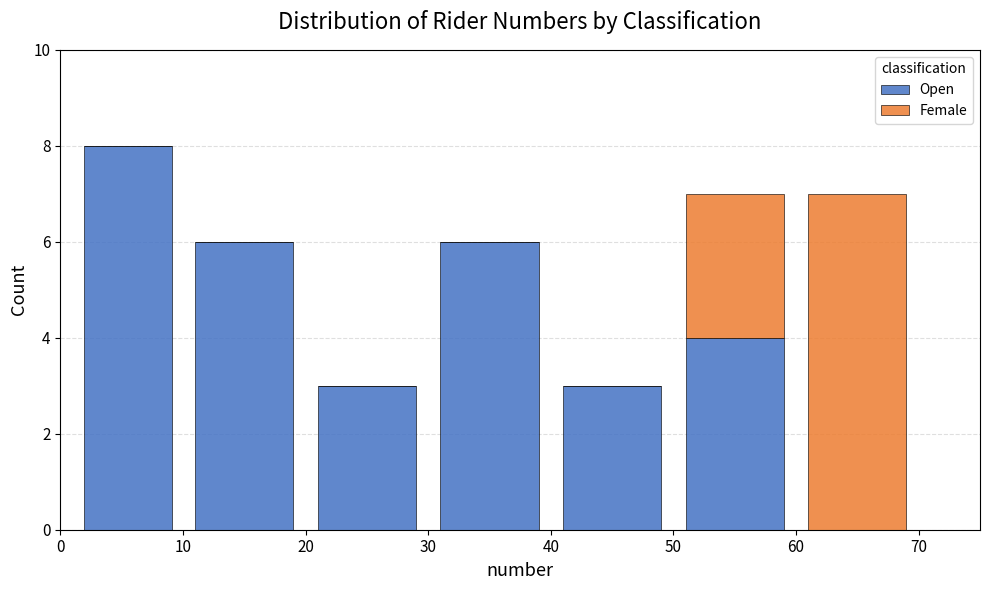

Reading left to right, list every stacked bar in this chart as the range it spans on the x-axis followed by its total height. The values are not printed on the chart, so give them approximately, as read against the axis.

1 to 10: 8
10 to 20: 6
20 to 30: 3
30 to 40: 6
40 to 50: 3
50 to 60: 7
60 to 70: 7